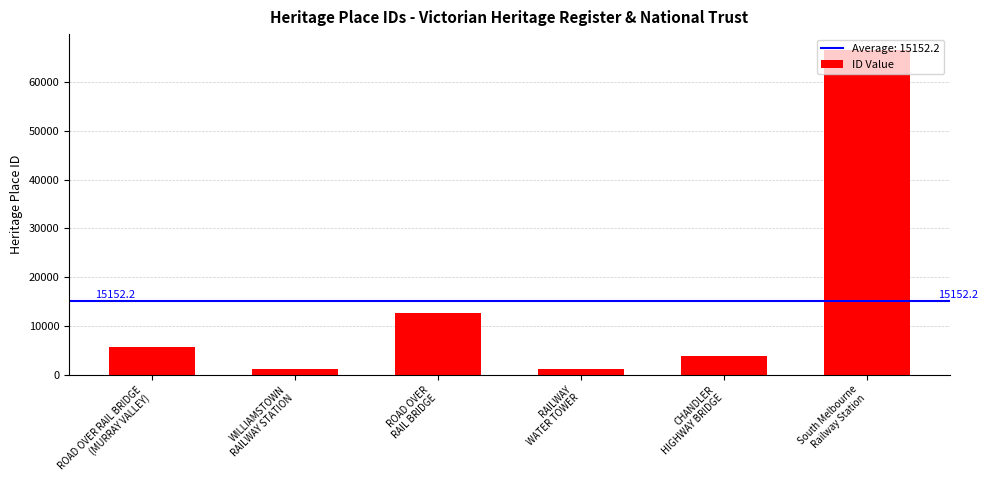

What is the label of the 1st bar from the left?

ROAD OVER RAIL BRIDGE
(MURRAY VALLEY)